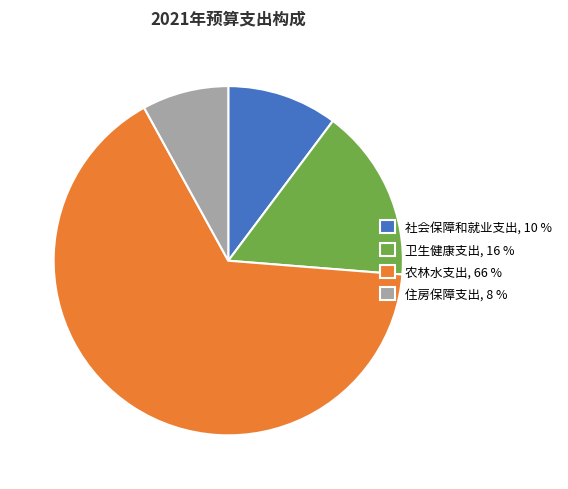

Approximately how many times larger is the value at 农林水支出 compared to 社会保障和就业支出?

6.4